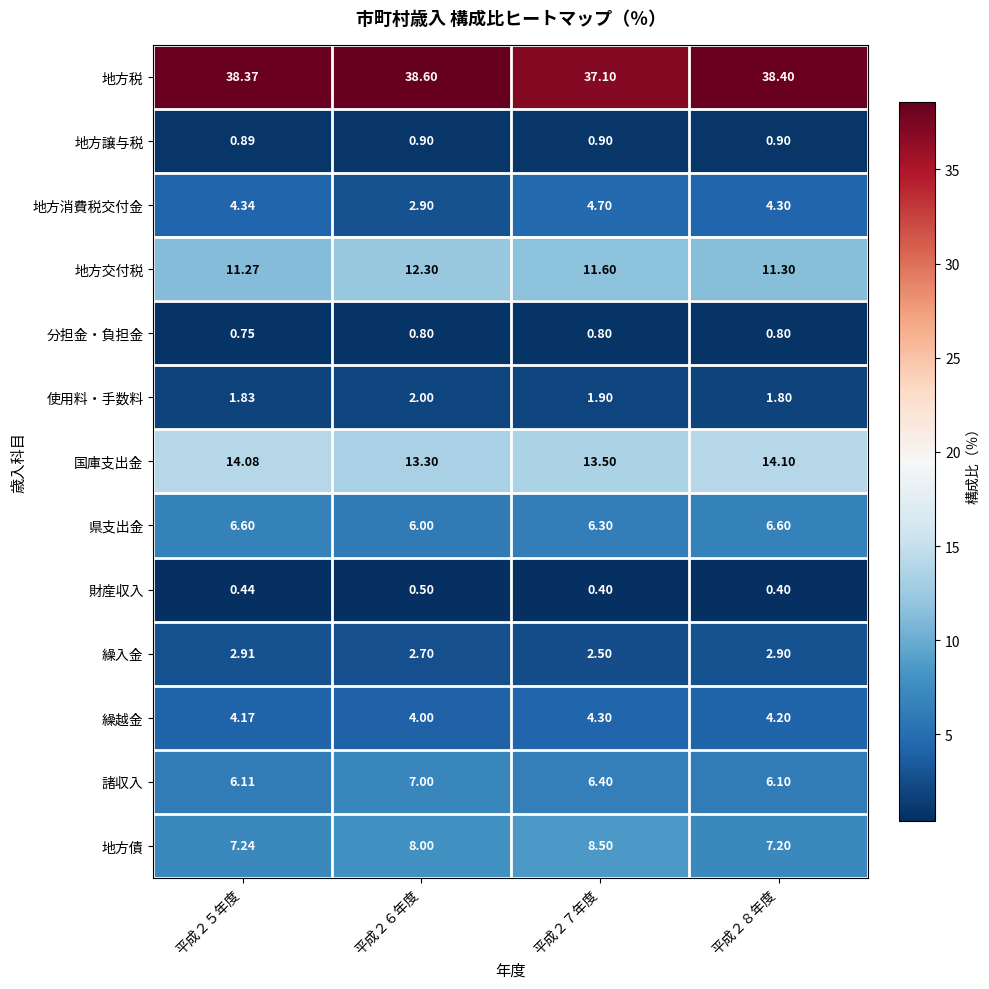

List the series in order of their peak value, lowest first.

財産収入, 分担金・負担金, 地方譲与税, 使用料・手数料, 繰入金, 繰越金, 地方消費税交付金, 県支出金, 諸収入, 地方債, 地方交付税, 国庫支出金, 地方税